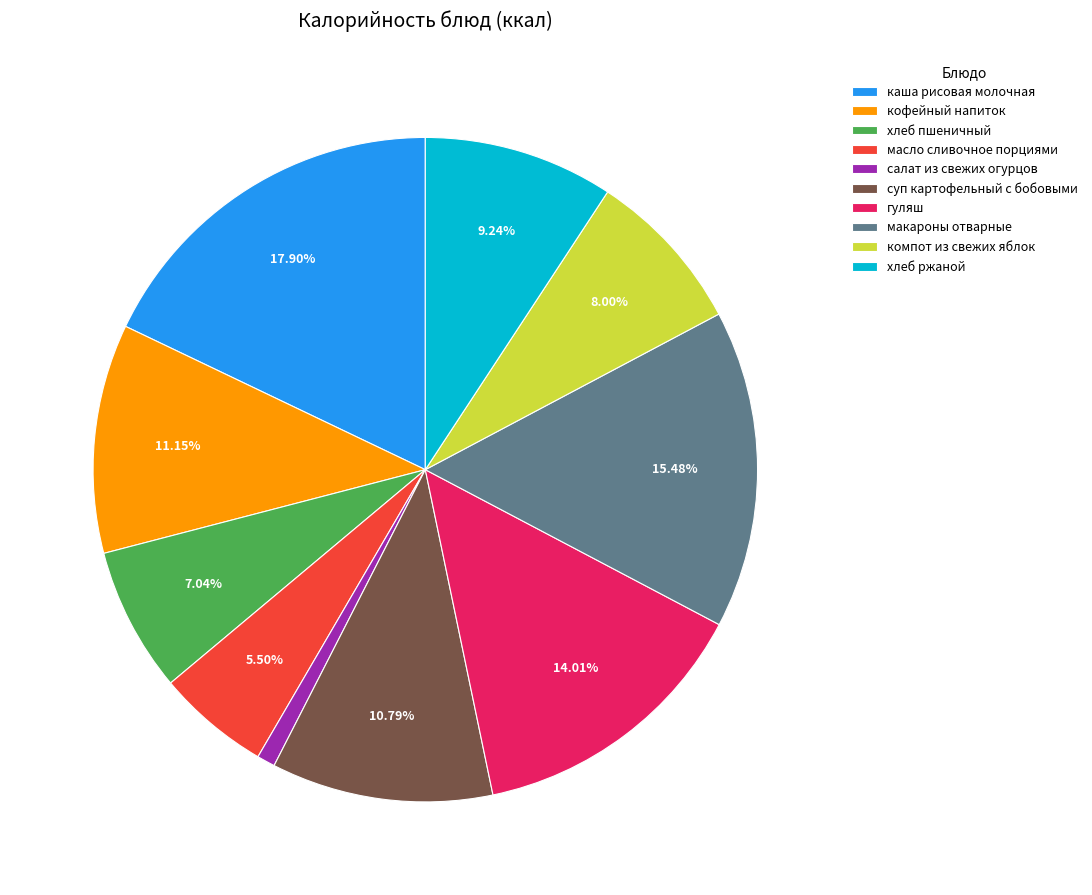

Which category has the smallest portion of the pie?

салат из свежих огурцов